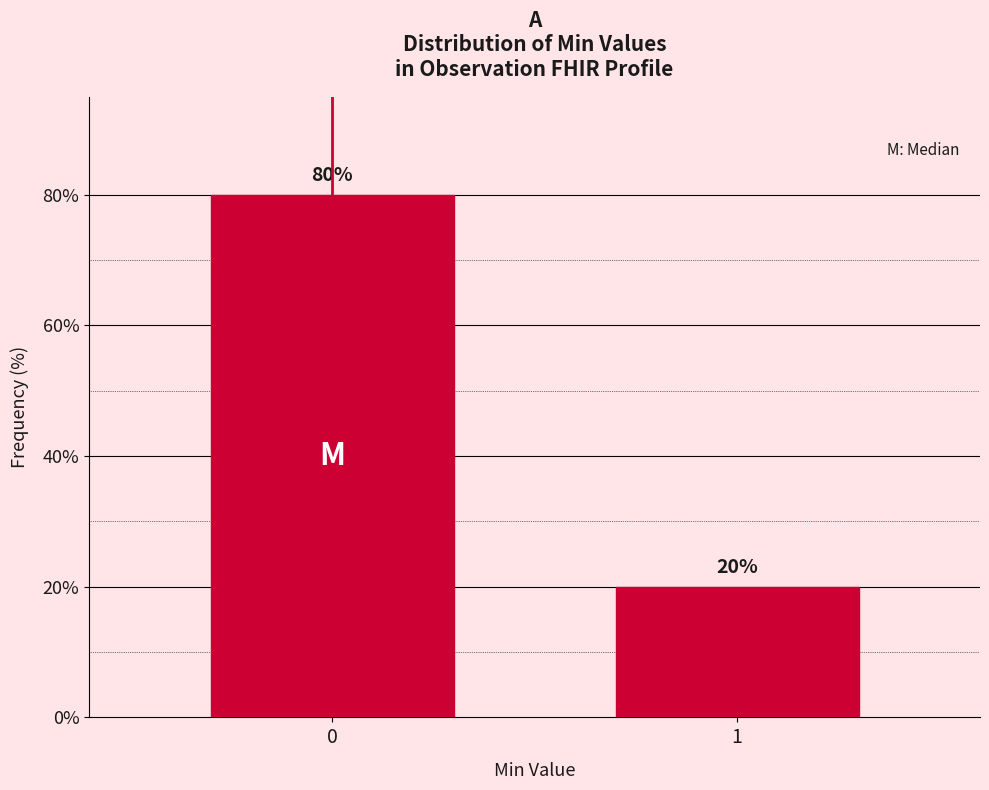

Reading left to right, extract all data points from this chart.

0=80	1=20